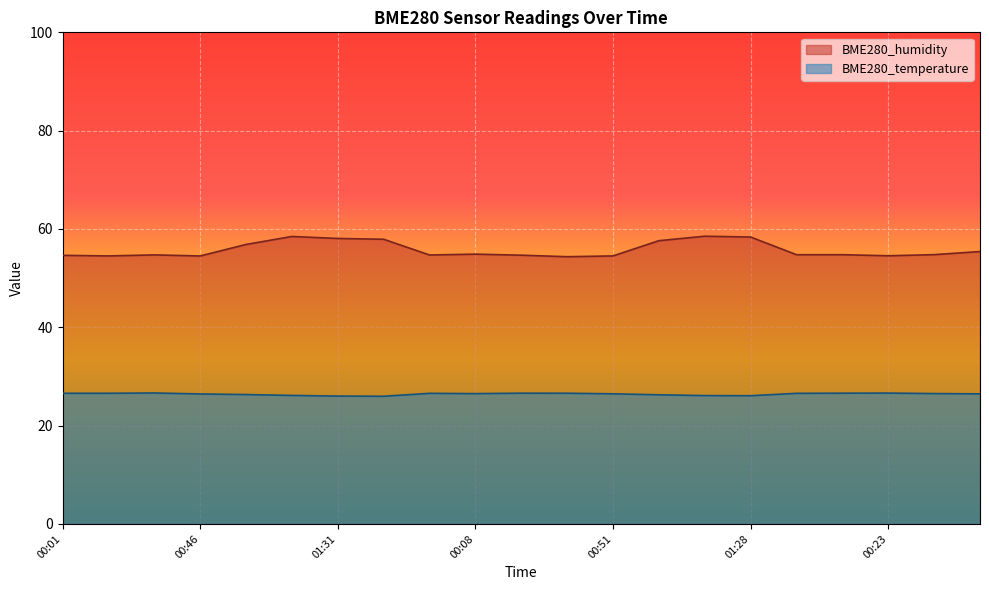

At which category does BME280_humidity reach its first local valley?

00:16